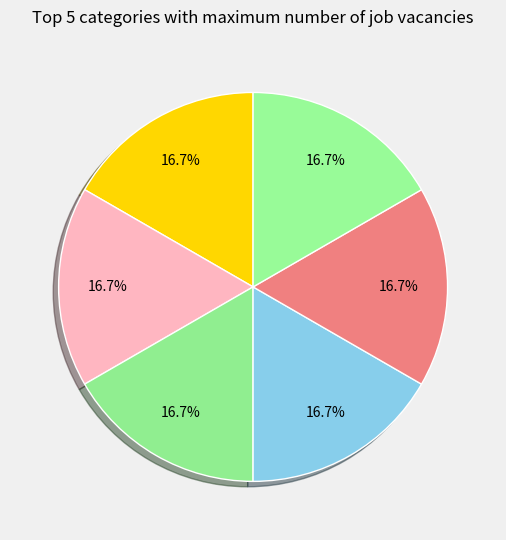

To the nearest percent, what is the average slice percentage?

17%